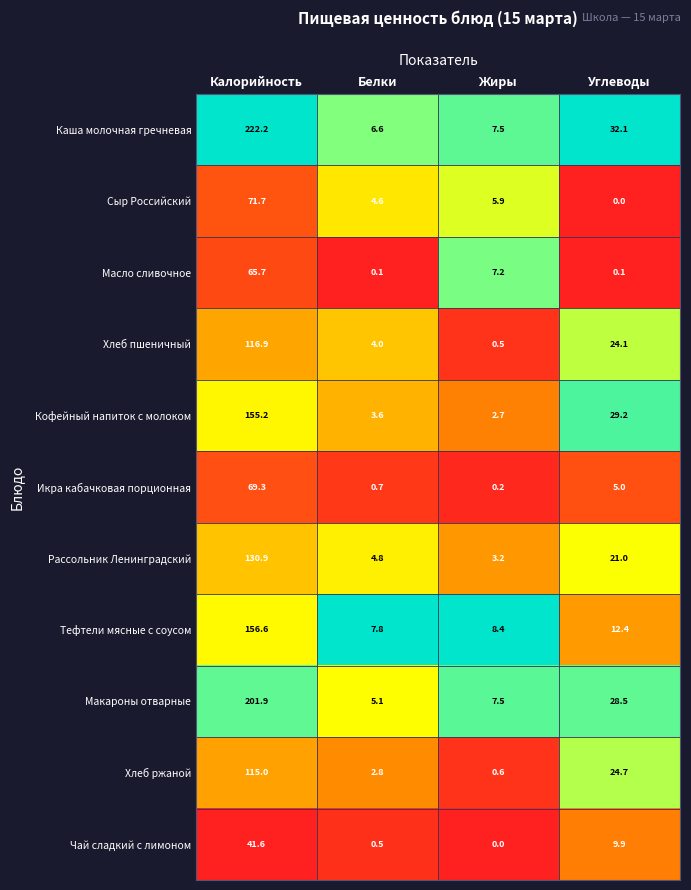

Is it true that Сыр Российский equals 38.2 at Калорийность?

False